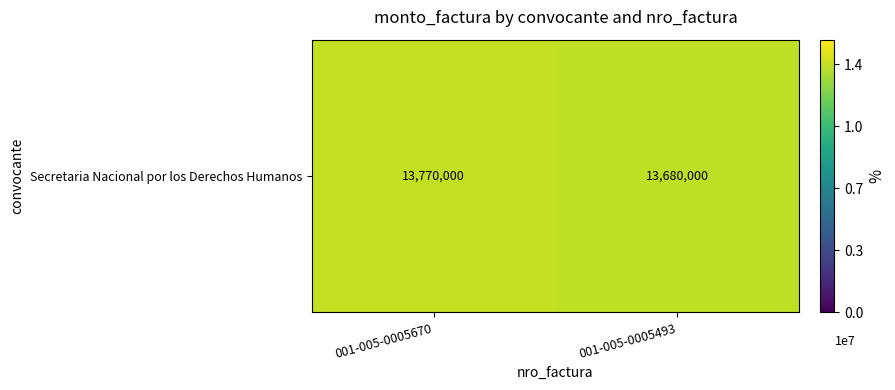

The value at 001-005-0005670 is 22519838. True or false?

False